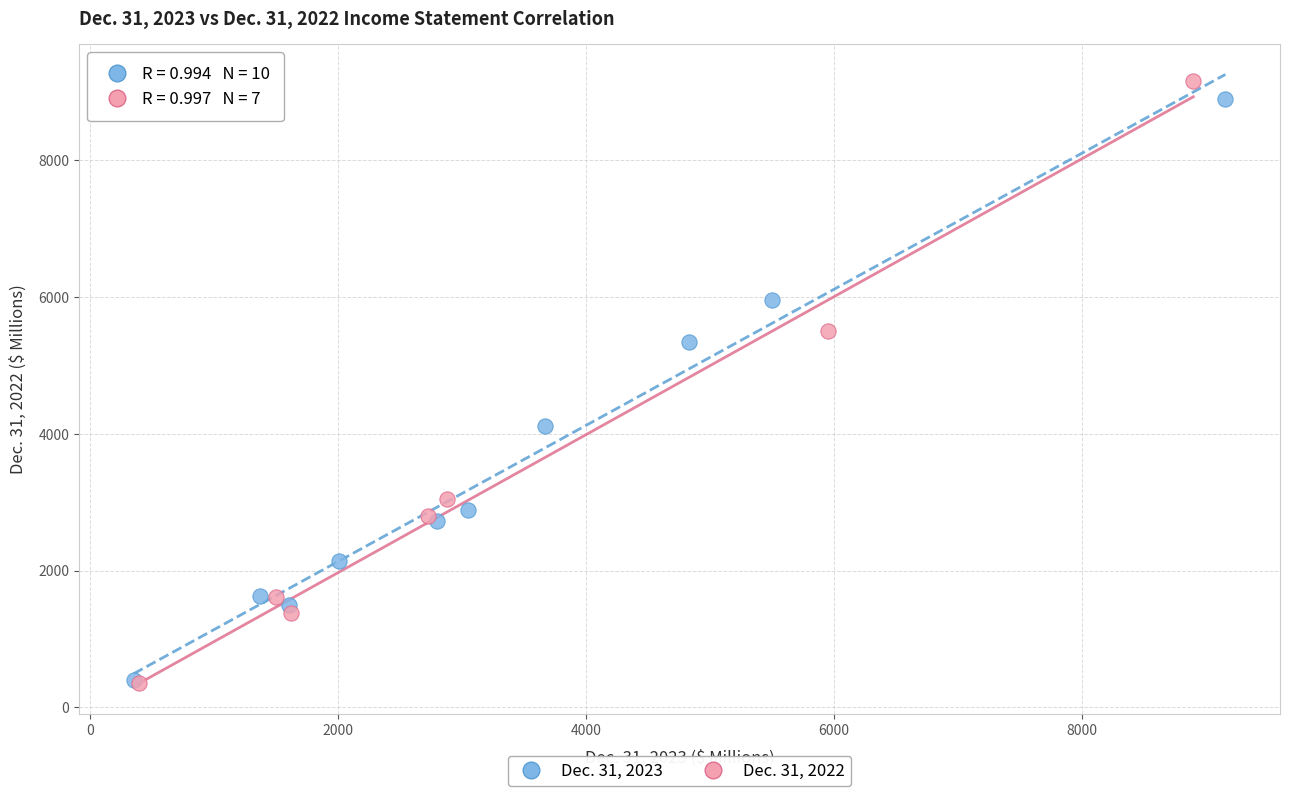

Which series has the widest spread of Y values?

Dec. 31, 2022